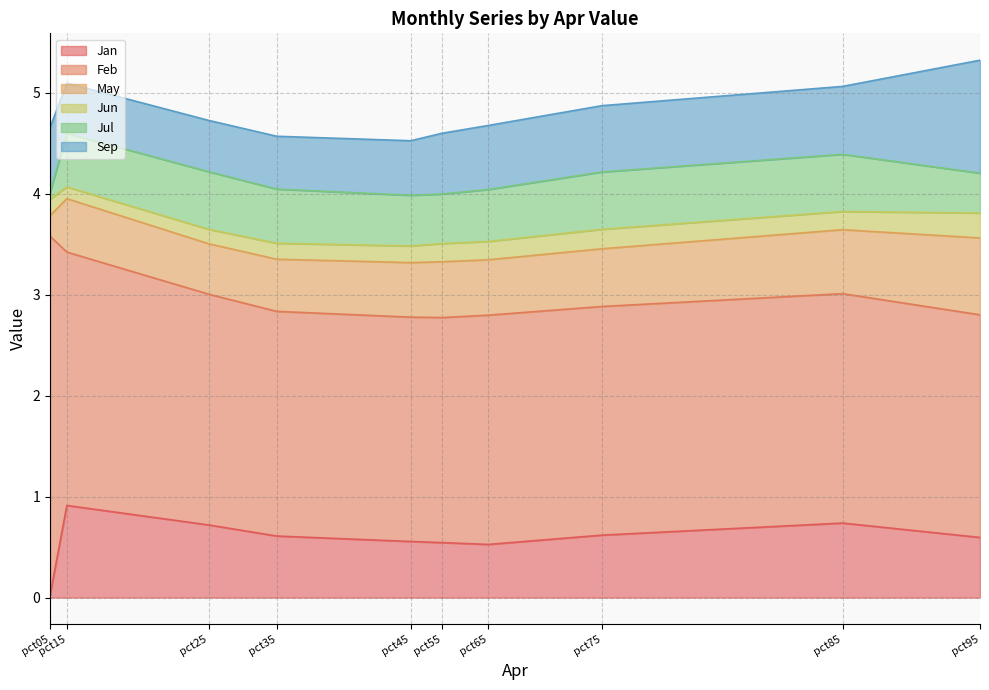

What is the difference between the maximum and minimum values in the Feb series?

1.4